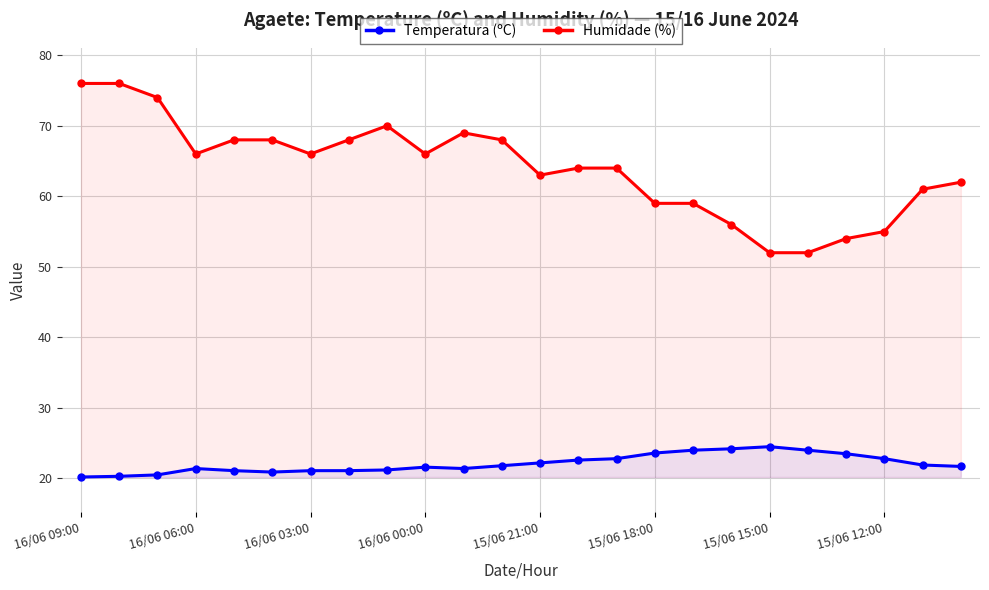

At which label does Temperatura (ºC) first exceed 21?

16/06 06:00